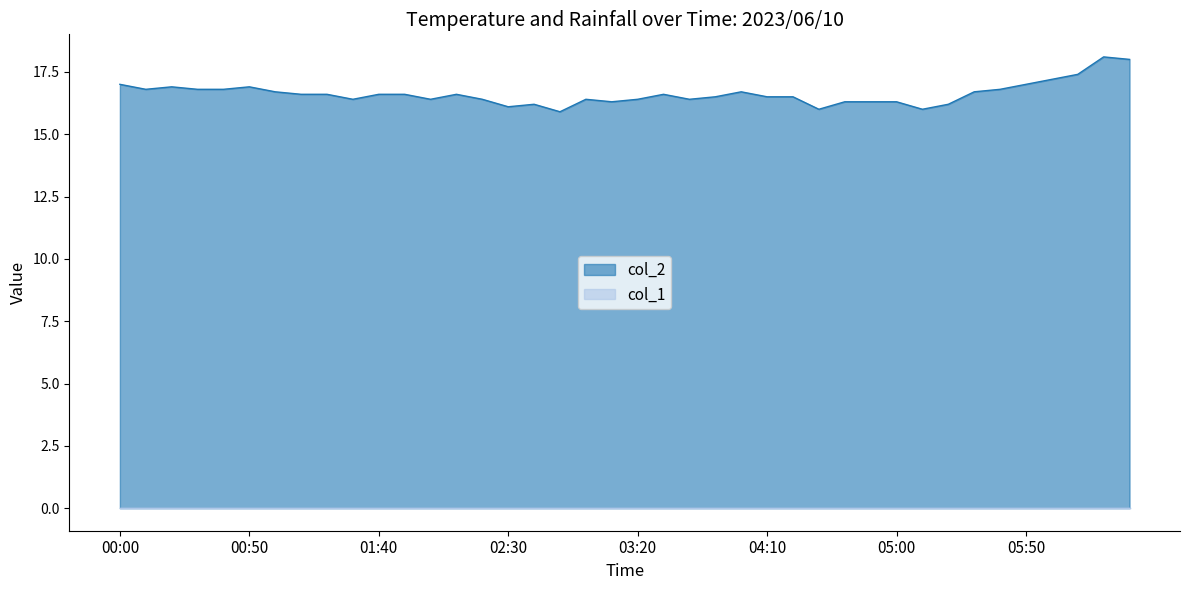

How many interior local valleys (lower than both neighbors) does the data have?

9